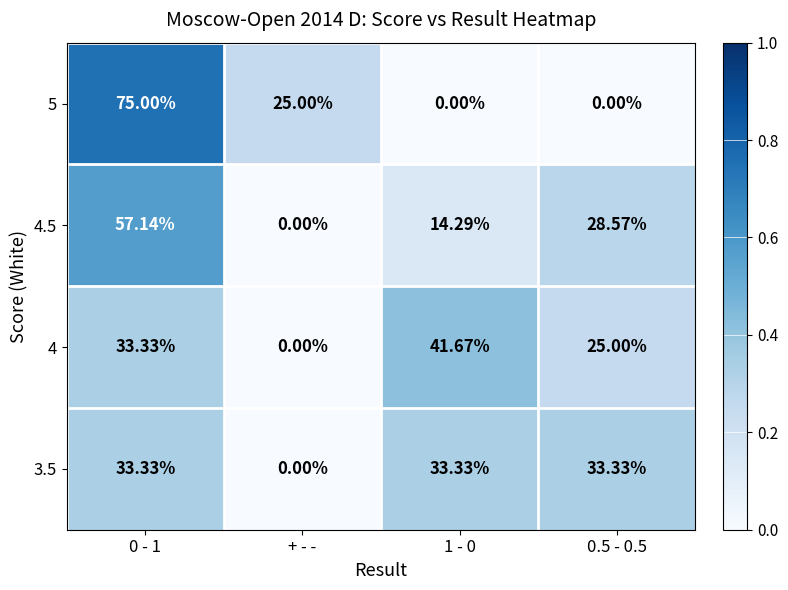

Is the value of 5 at + - - greater than the value of 4.5 at 1 - 0?

Yes